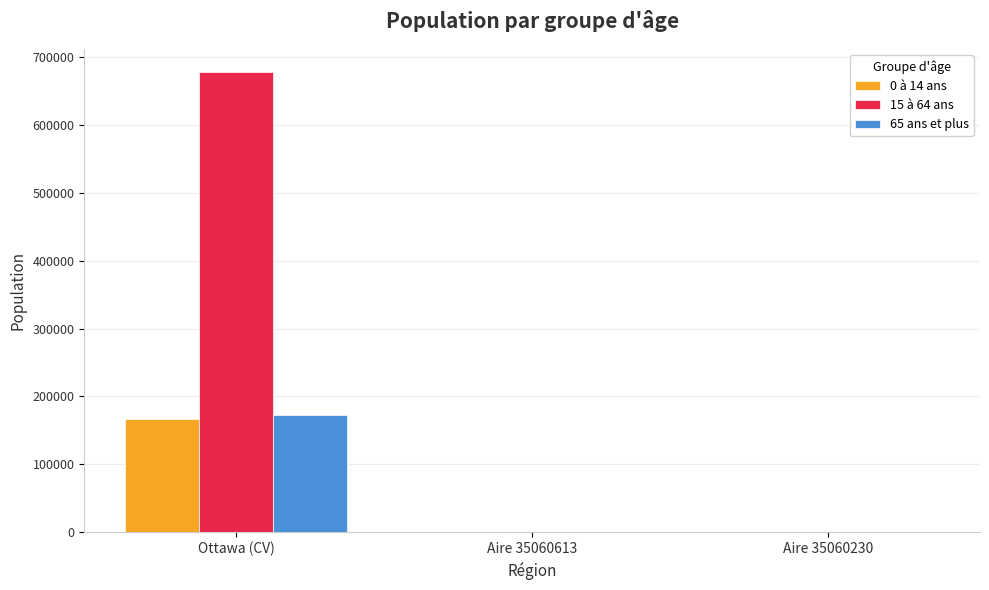

How many categories are shown in the chart?

3